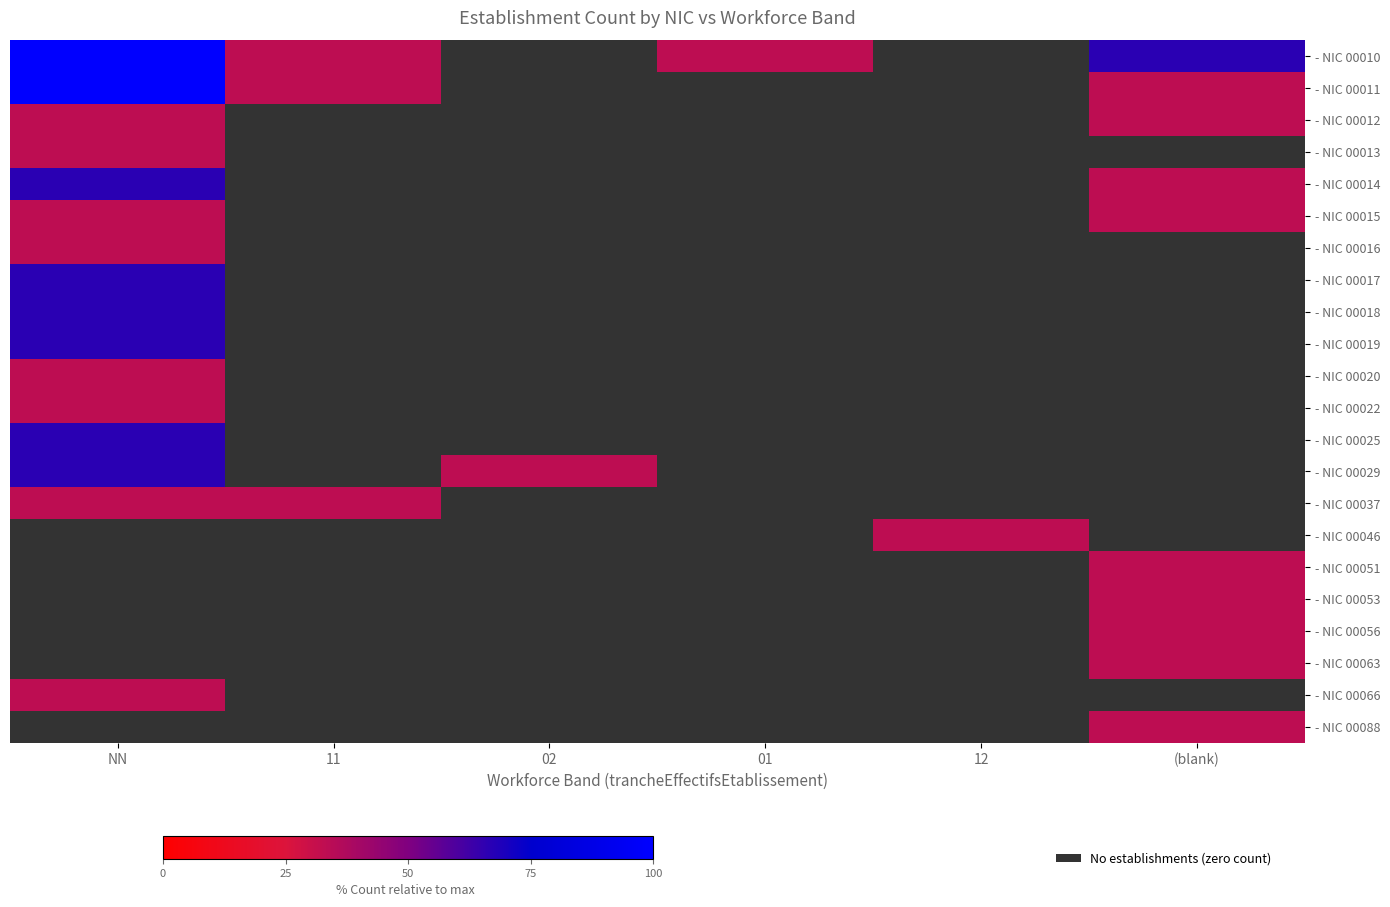

How many data points does each series have?

6